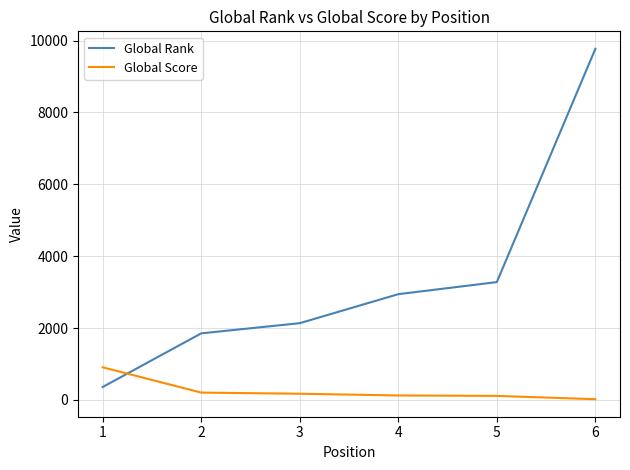

What is the difference between the second highest and second lowest values in the Global Rank series?

1426